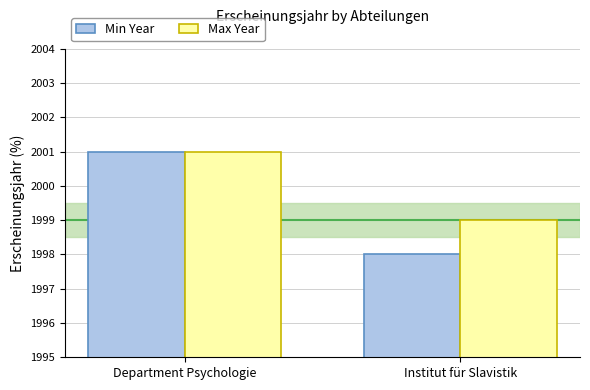

What is the label of the 2nd bar from the right?

Department Psychologie